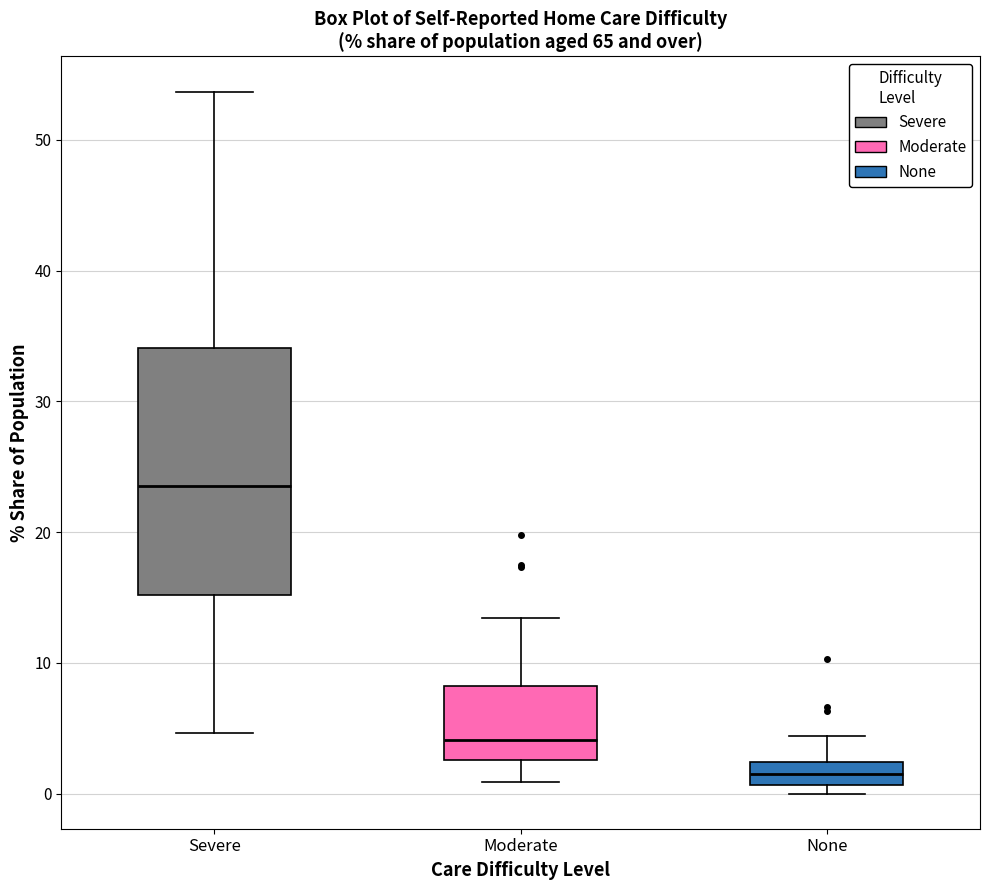

Where is the lower edge of the box for None on the y-axis? The values are not printed on the chart, so give them approximately, as read against the axis.

1